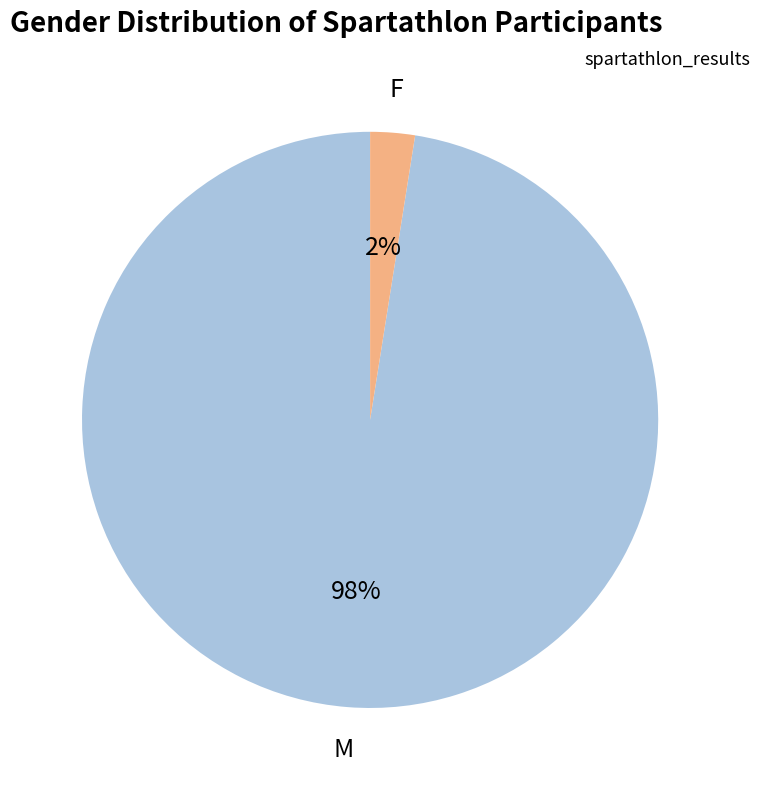

Is there a majority slice in this chart?

Yes